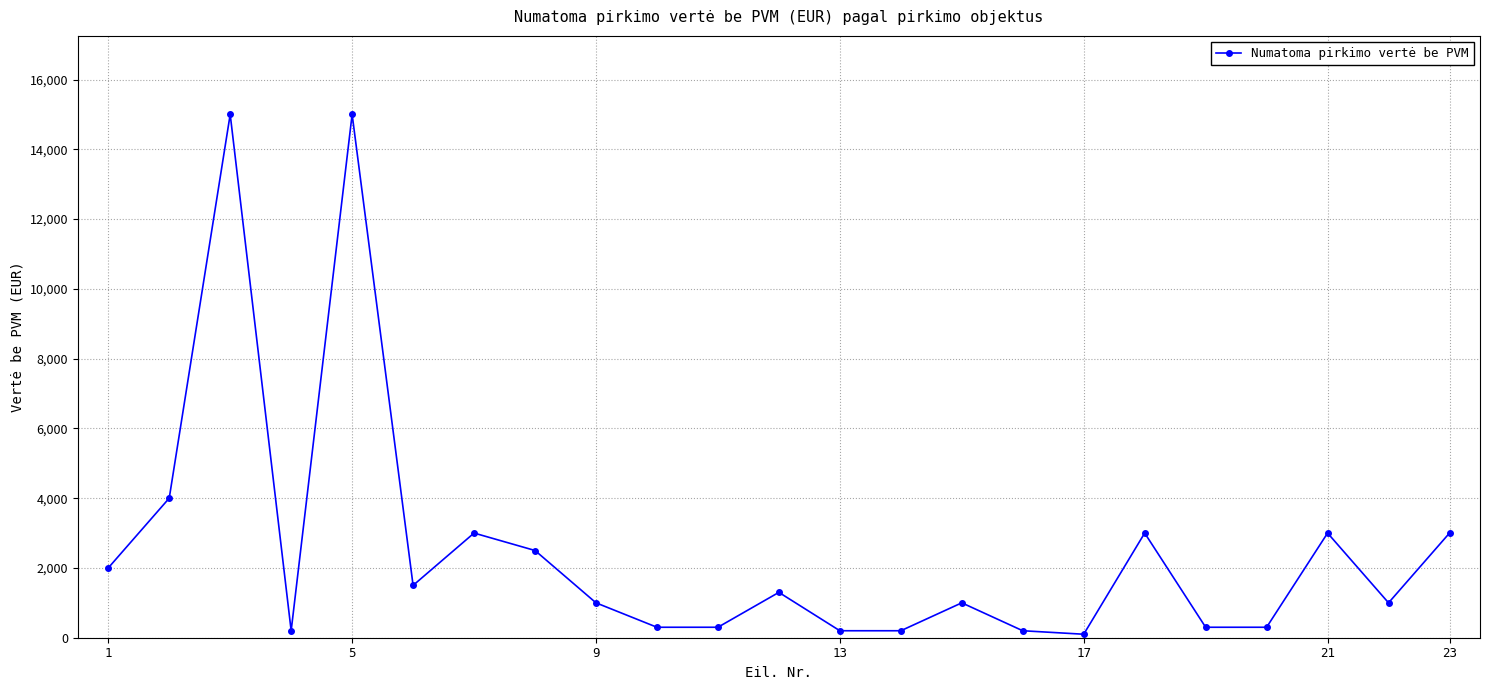

How many interior local peaks (higher than both neighbors) does the data have?

7